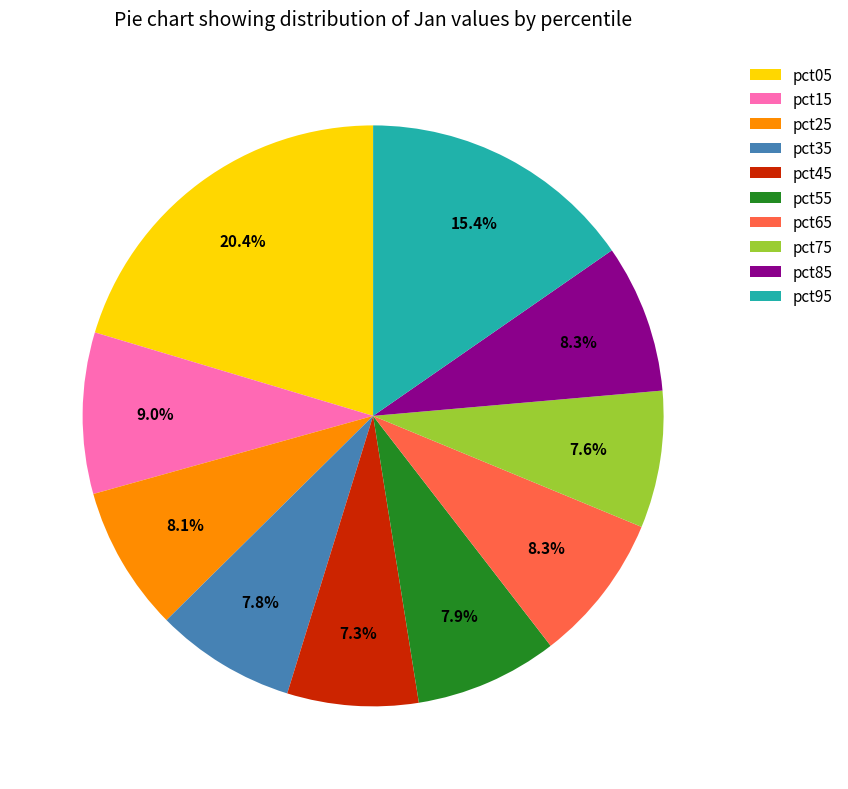

What portion of the pie excludes pct35?

92.2%